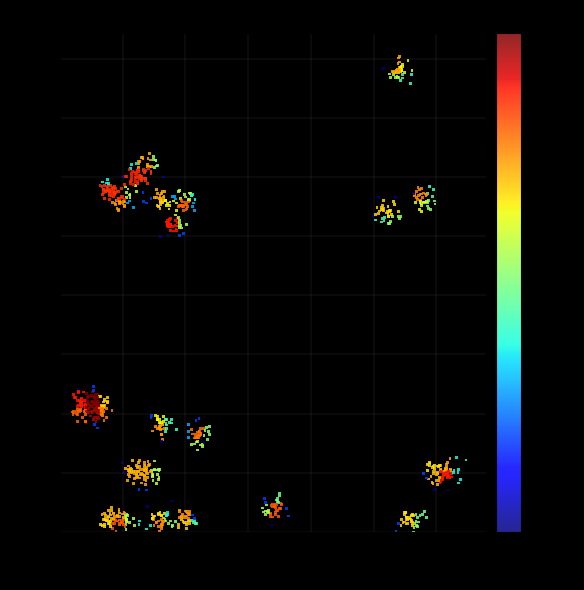

What is the range of Y values (max minus min)?

40.5